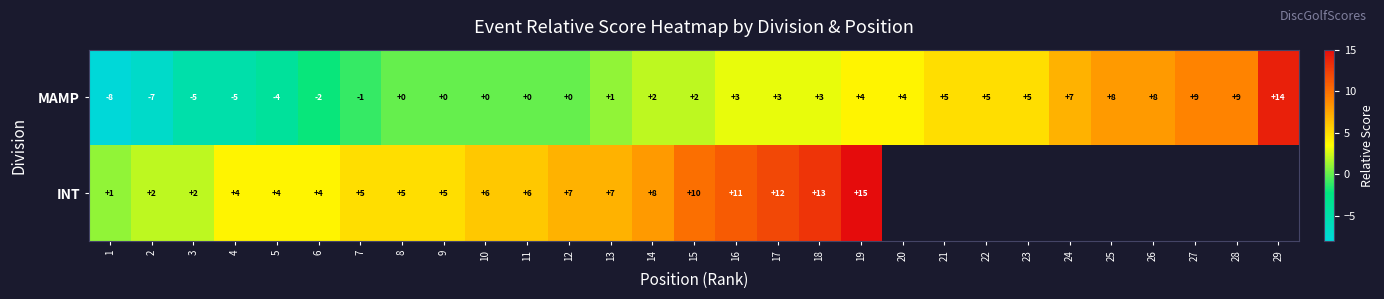

Which has a higher value, 3 or 10?

10